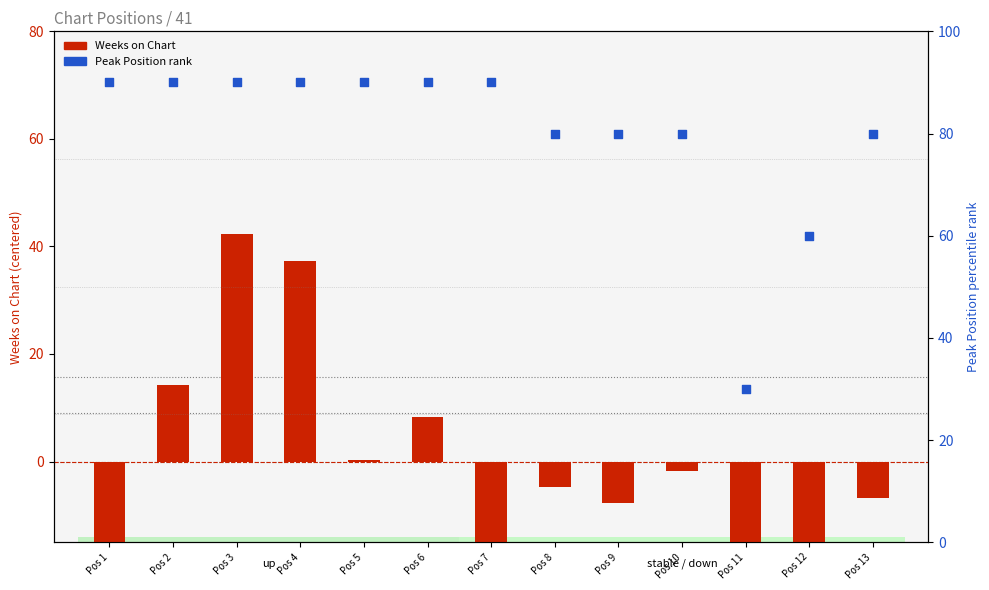

At how many categories does at least one series exceed -25?

13